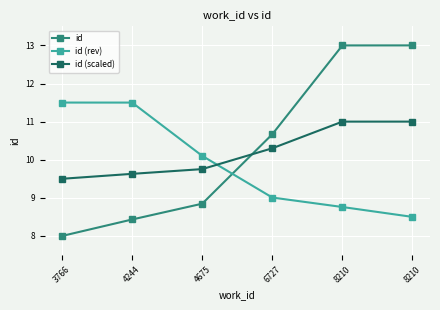

Which category has the lowest value across all series?

3766